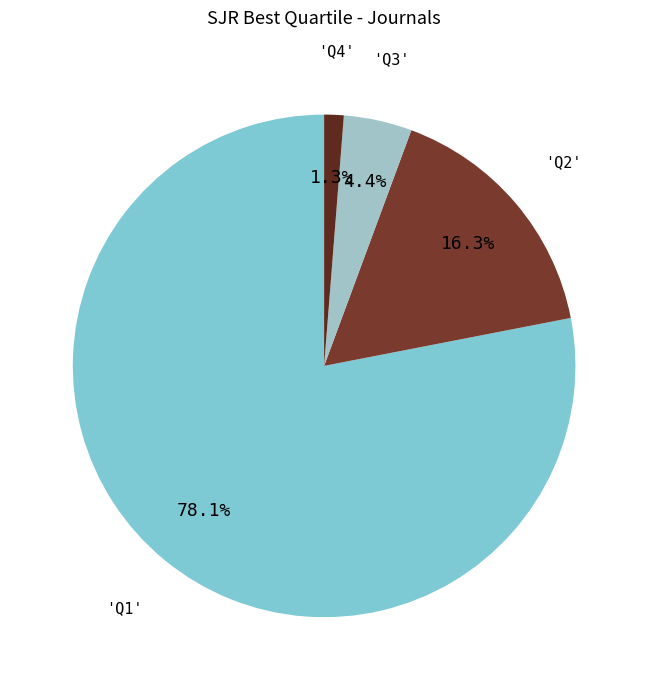

How many segments does this pie chart have?

4